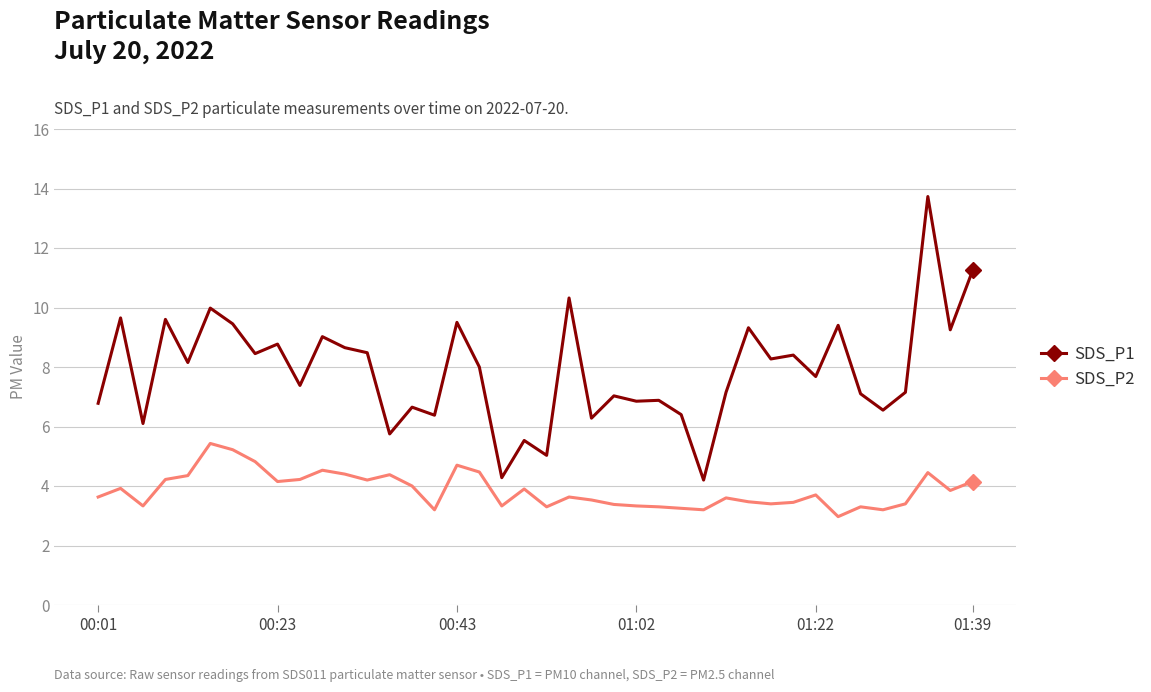

Which series has the widest spread of values?

SDS_P1